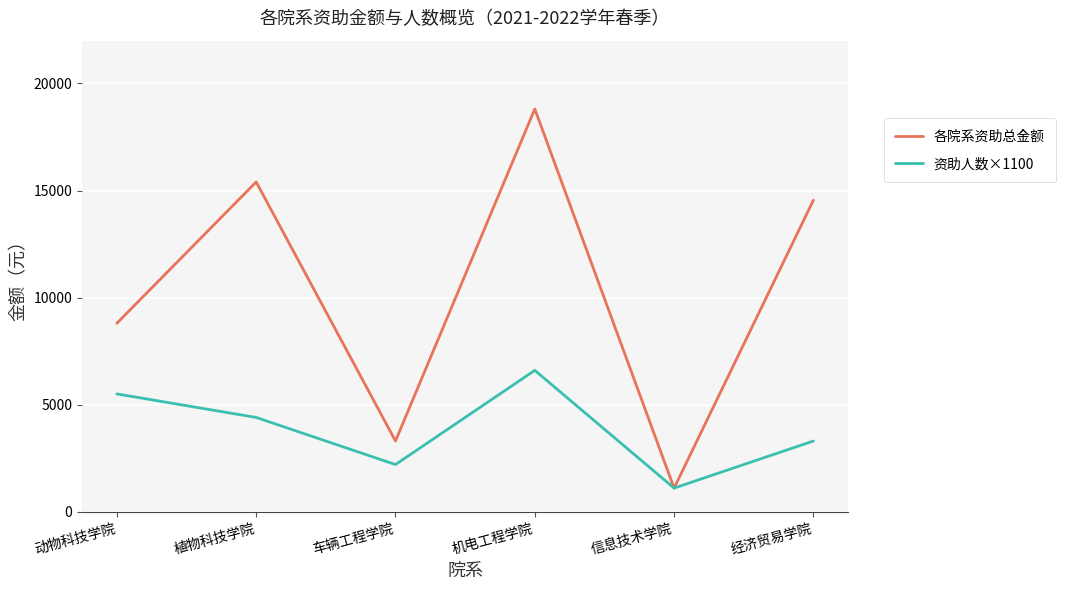

What is the sum of the 各院系资助总金额 values at 动物科技学院 and 经济贸易学院?

23350